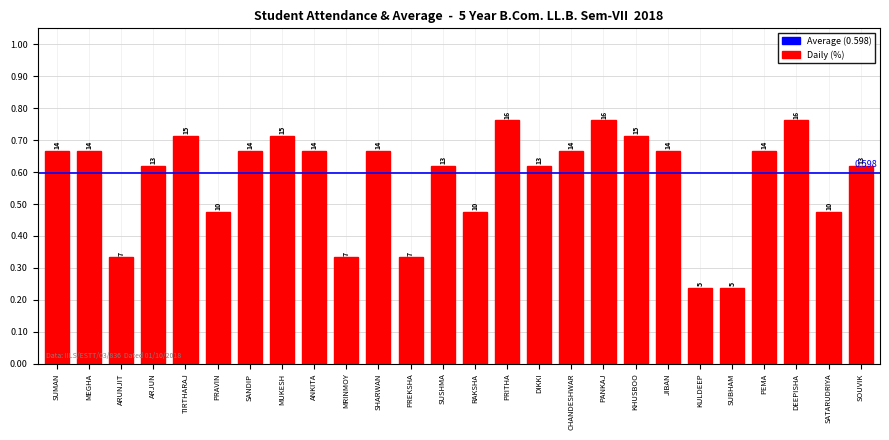

Which has a higher value, DIKKI or PANKAJ?

PANKAJ